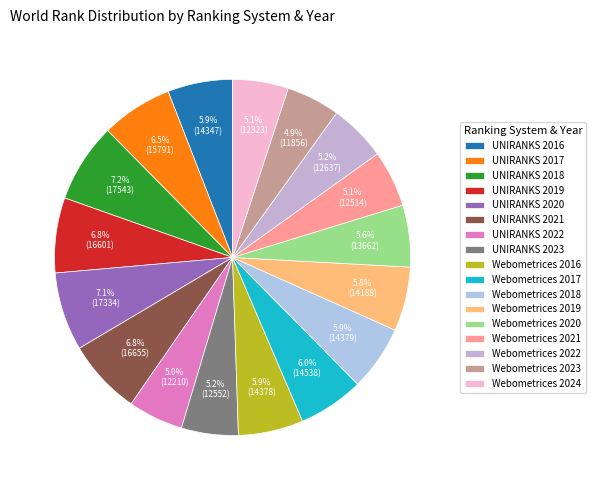

What is the largest slice in the pie chart?

UNIRANKS 2018